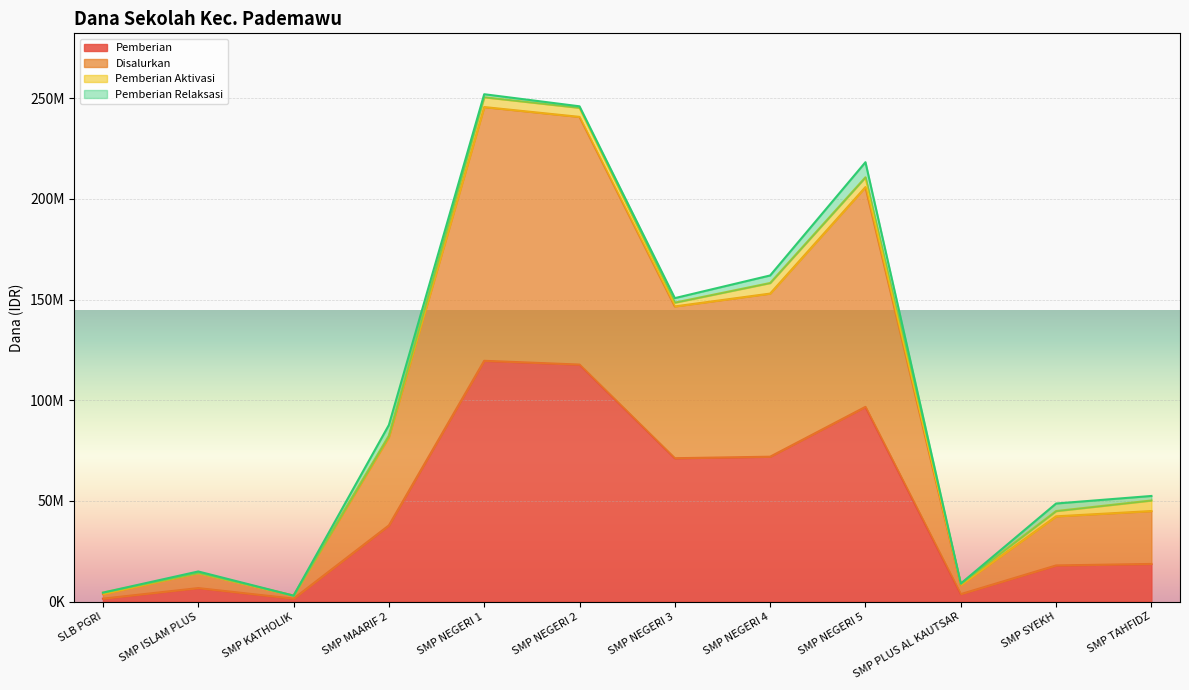

In Disalurkan, how many points are higher than both neighbors (excluding endpoints)?

3